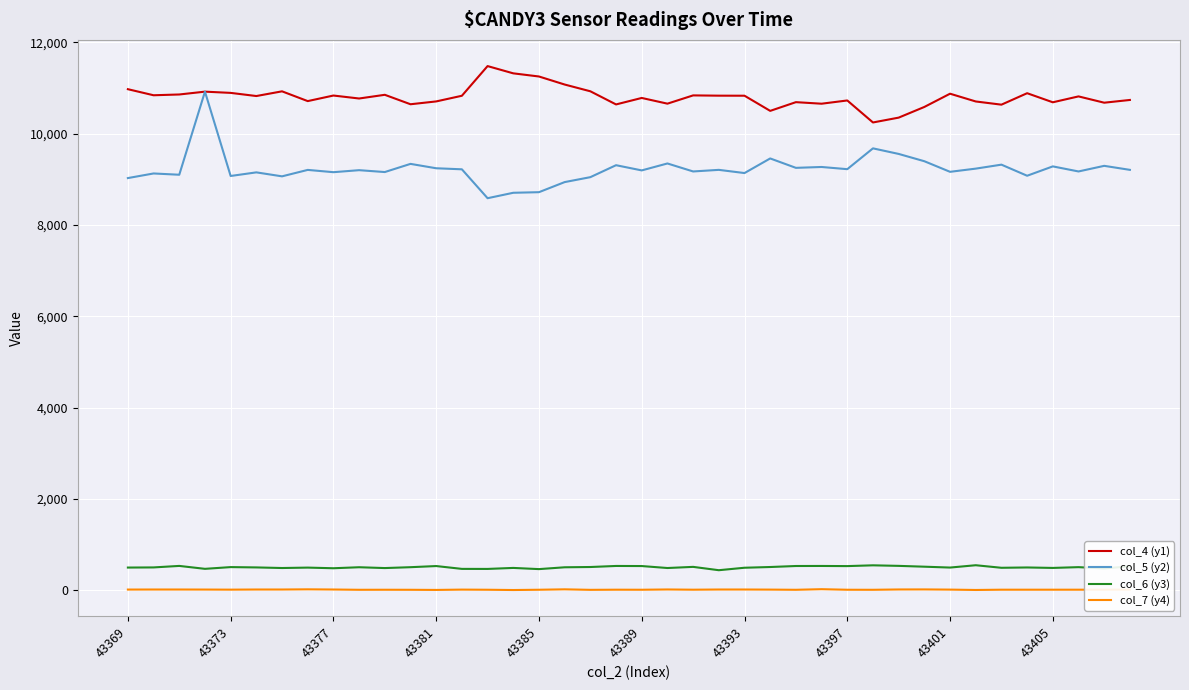

At how many categories does at least one series exceed 4691?

40